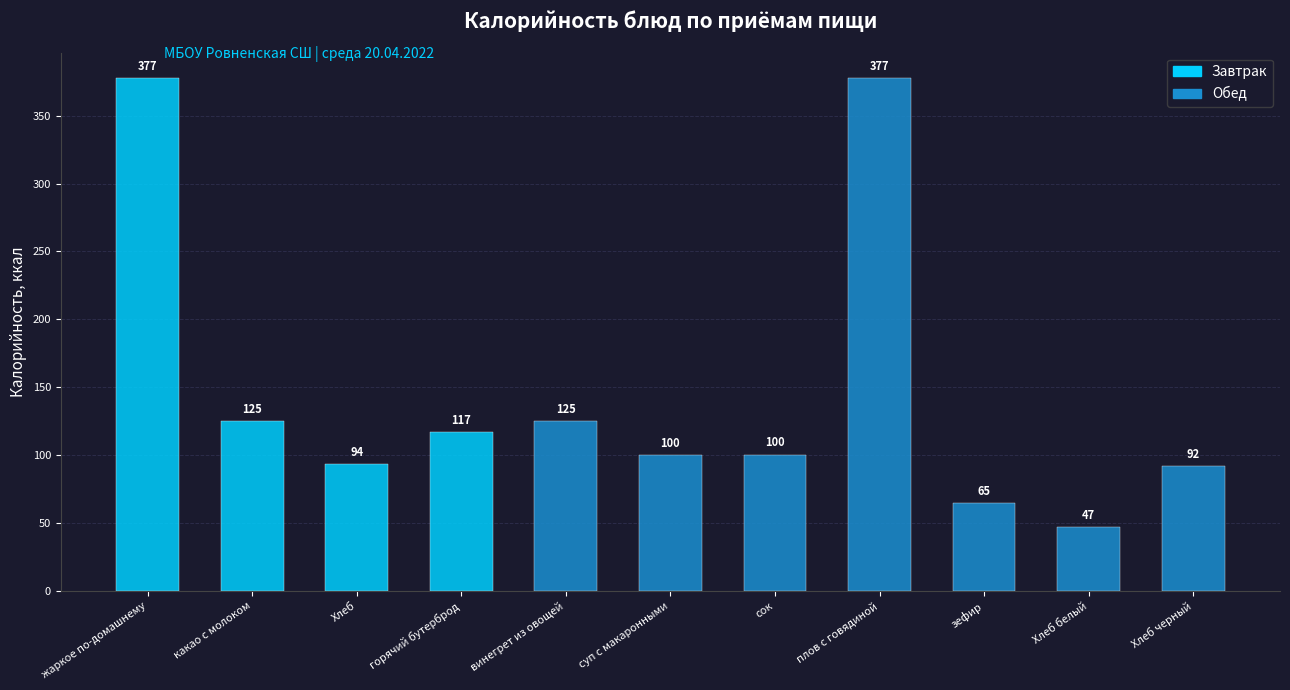

What is the label of the 5th bar from the right?

сок